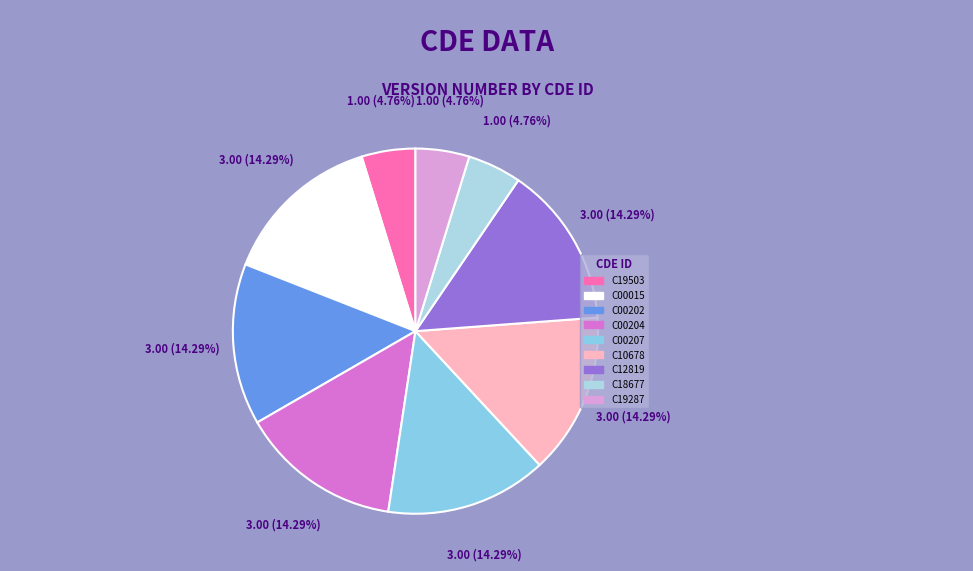

Does any single category account for the majority?

No